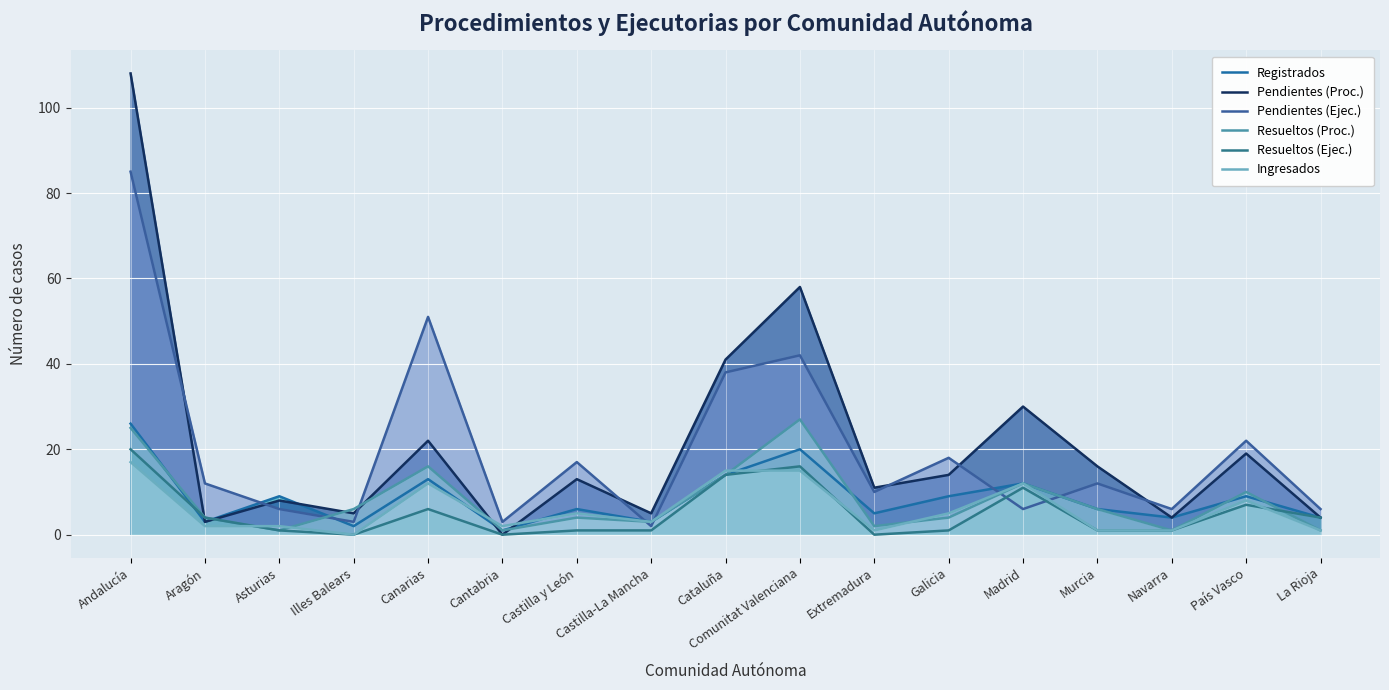

Reading left to right, list all the values displayed in this chart.

Registrados: Andalucía=26	Aragón=3	Asturias=9	Illes Balears=2	Canarias=13	Cantabria=1	Castilla y León=6	Castilla-La Mancha=3	Cataluña=14	Comunitat Valenciana=20	Extremadura=5	Galicia=9	Madrid=12	Murcia=6	Navarra=4	País Vasco=9	La Rioja=4
Pendientes (Proc.): Andalucía=108	Aragón=3	Asturias=8	Illes Balears=5	Canarias=22	Cantabria=0	Castilla y León=13	Castilla-La Mancha=5	Cataluña=41	Comunitat Valenciana=58	Extremadura=11	Galicia=14	Madrid=30	Murcia=16	Navarra=4	País Vasco=19	La Rioja=4
Pendientes (Ejec.): Andalucía=85	Aragón=12	Asturias=6	Illes Balears=3	Canarias=51	Cantabria=3	Castilla y León=17	Castilla-La Mancha=2	Cataluña=38	Comunitat Valenciana=42	Extremadura=10	Galicia=18	Madrid=6	Murcia=12	Navarra=6	País Vasco=22	La Rioja=6
Resueltos (Proc.): Andalucía=25	Aragón=4	Asturias=1	Illes Balears=6	Canarias=16	Cantabria=1	Castilla y León=4	Castilla-La Mancha=3	Cataluña=14	Comunitat Valenciana=27	Extremadura=2	Galicia=4	Madrid=12	Murcia=6	Navarra=1	País Vasco=10	La Rioja=1
Resueltos (Ejec.): Andalucía=20	Aragón=4	Asturias=1	Illes Balears=0	Canarias=6	Cantabria=0	Castilla y León=1	Castilla-La Mancha=1	Cataluña=14	Comunitat Valenciana=16	Extremadura=0	Galicia=1	Madrid=11	Murcia=1	Navarra=1	País Vasco=7	La Rioja=4
Ingresados: Andalucía=17	Aragón=2	Asturias=2	Illes Balears=0	Canarias=12	Cantabria=2	Castilla y León=5	Castilla-La Mancha=3	Cataluña=15	Comunitat Valenciana=15	Extremadura=1	Galicia=5	Madrid=12	Murcia=1	Navarra=1	País Vasco=8	La Rioja=1